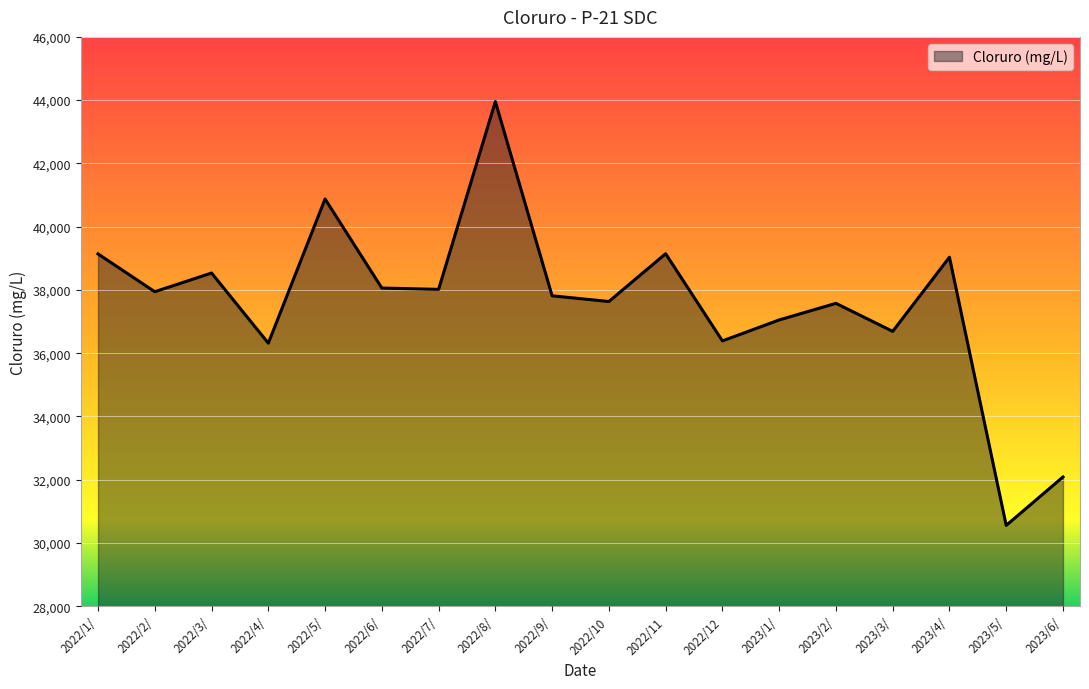

Which label corresponds to the smallest value in the chart?

2023/5/